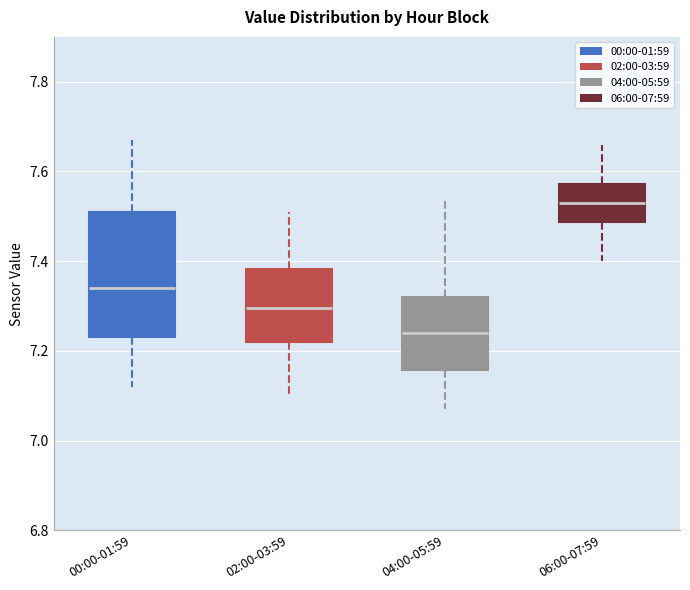

Reading left to right, transcribe this box plot: for each box, give where its median line is, the range the box spans, and where its two whiskers end, as read against the y-axis. The values are not printed on the chart, so give them approximately, as read against the axis.

00:00-01:59: median 7.34, box 7.24 to 7.52, whiskers 7.12 to 7.68
02:00-03:59: median 7.30, box 7.22 to 7.38, whiskers 7.10 to 7.52
04:00-05:59: median 7.24, box 7.16 to 7.32, whiskers 7.08 to 7.54
06:00-07:59: median 7.54, box 7.48 to 7.58, whiskers 7.40 to 7.66